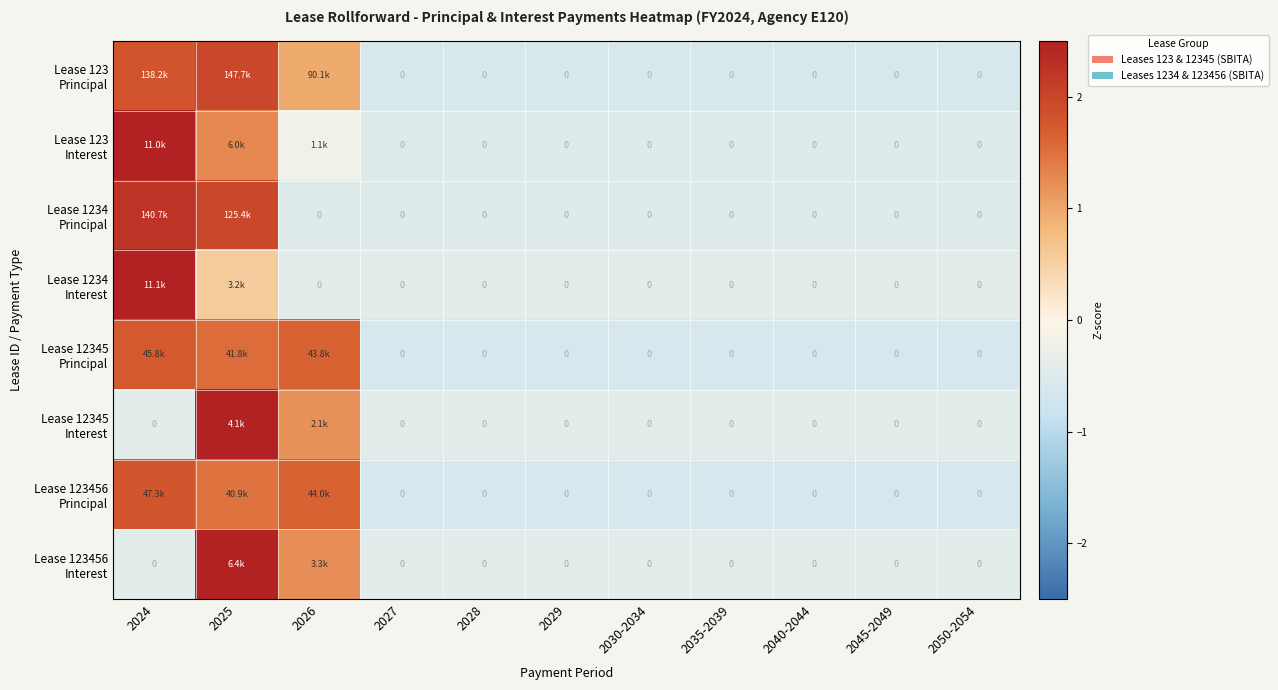

At which label is Lease 123 Principal closest to 0?

2027